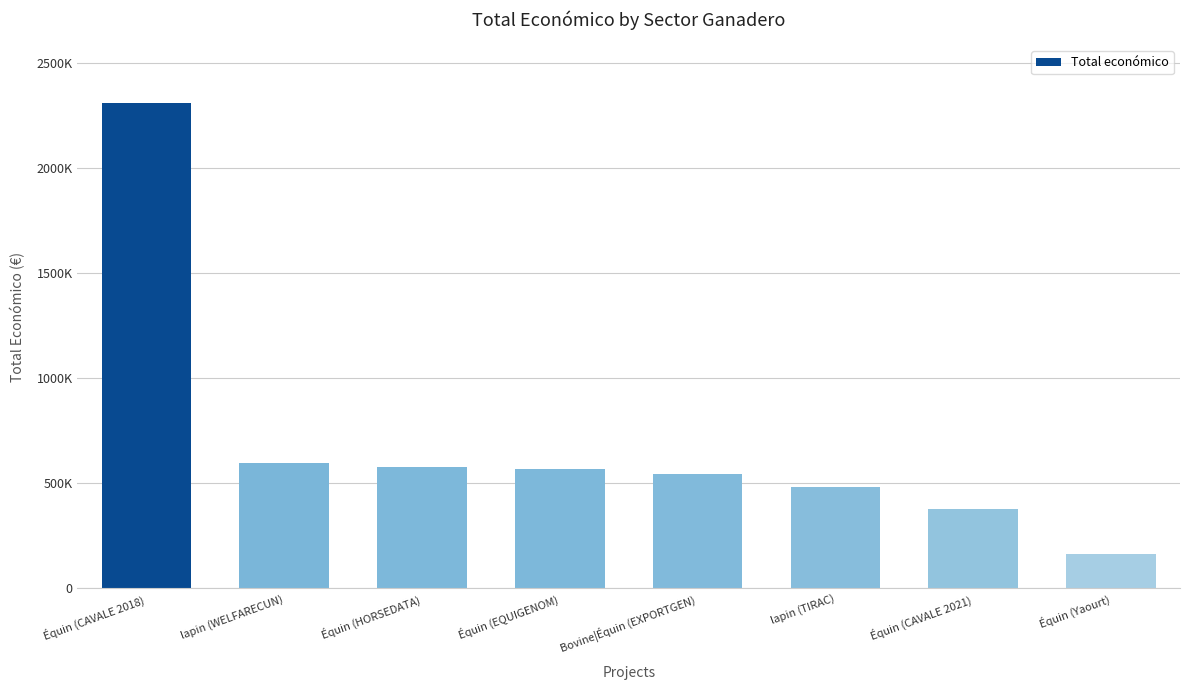

Are the bars grouped side by side (vs. stacked)?

No